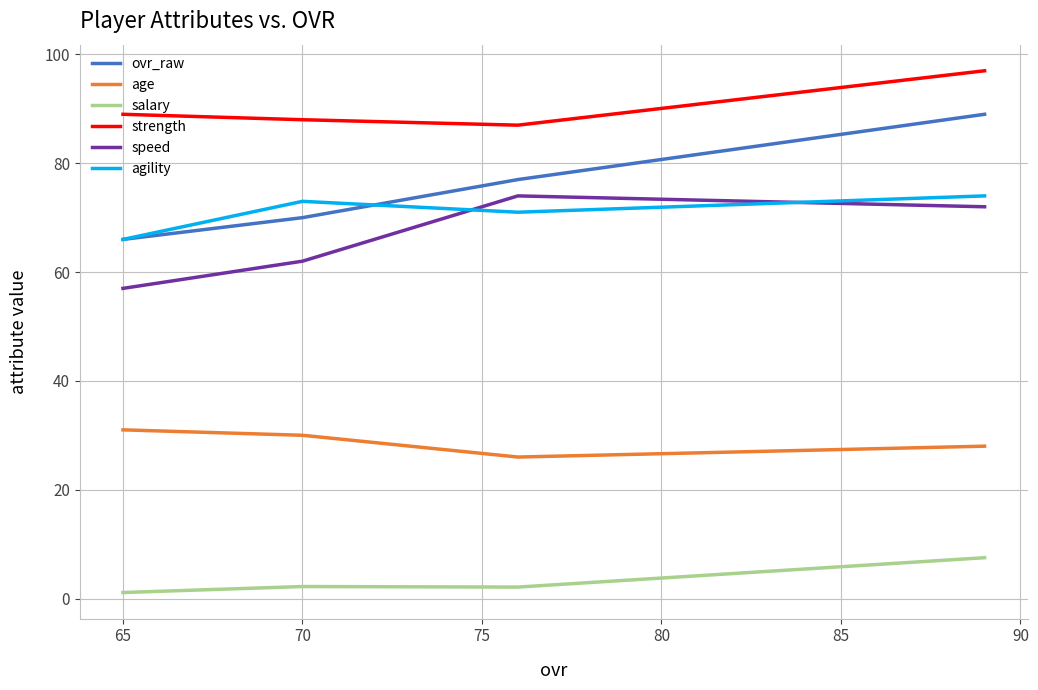

What is the sum of all age values?

115.0